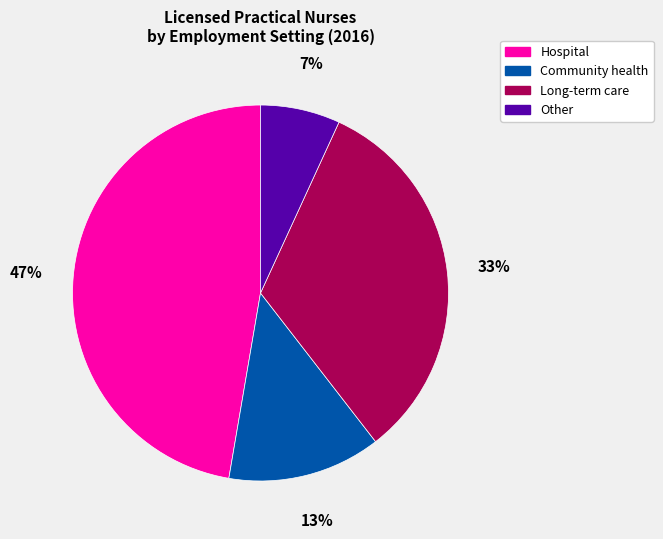

Rank the categories by value from highest to lowest.

Hospital, Long-term care, Community health, Other